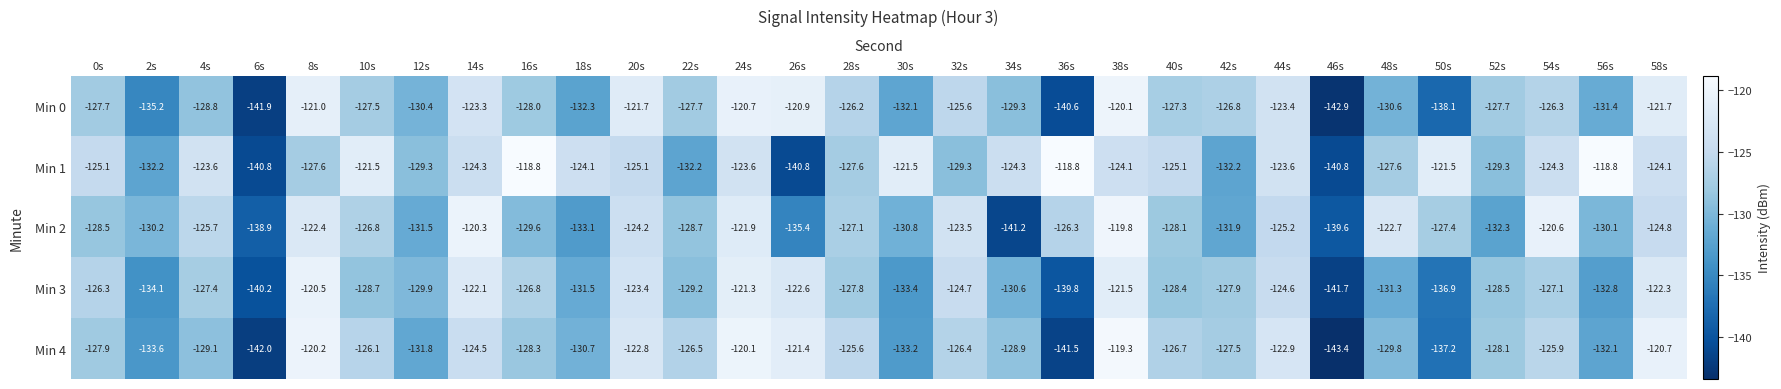

At 20s, list the series in order from largest to smallest.

Min 0, Min 4, Min 3, Min 2, Min 1